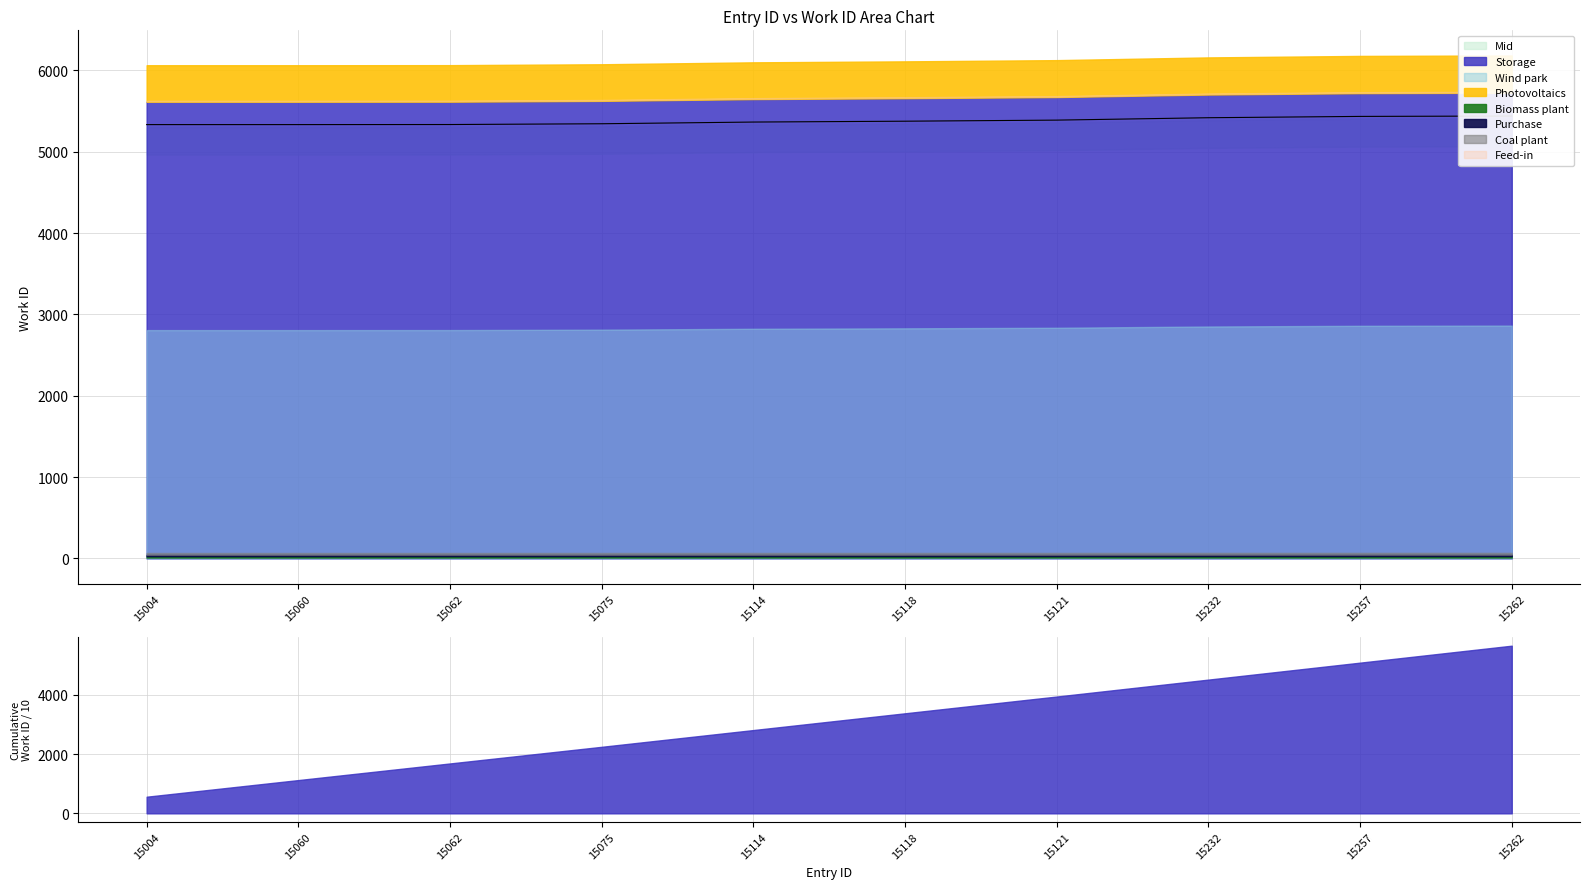

True or false: the data shows 5364.6 at 15114.

True